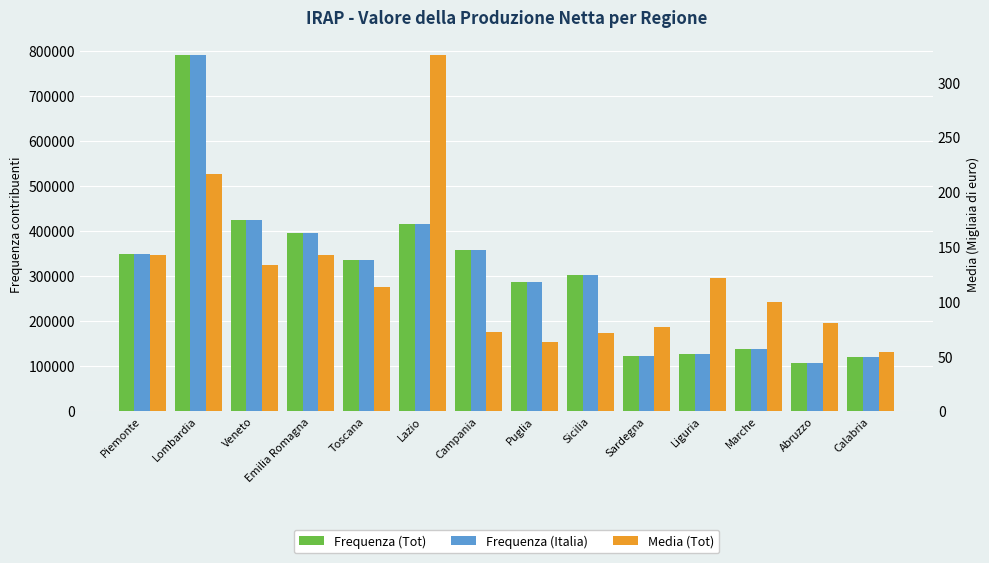

What is the value of the Frequenza (Italia) bar at the 1st from the left?

348579.0